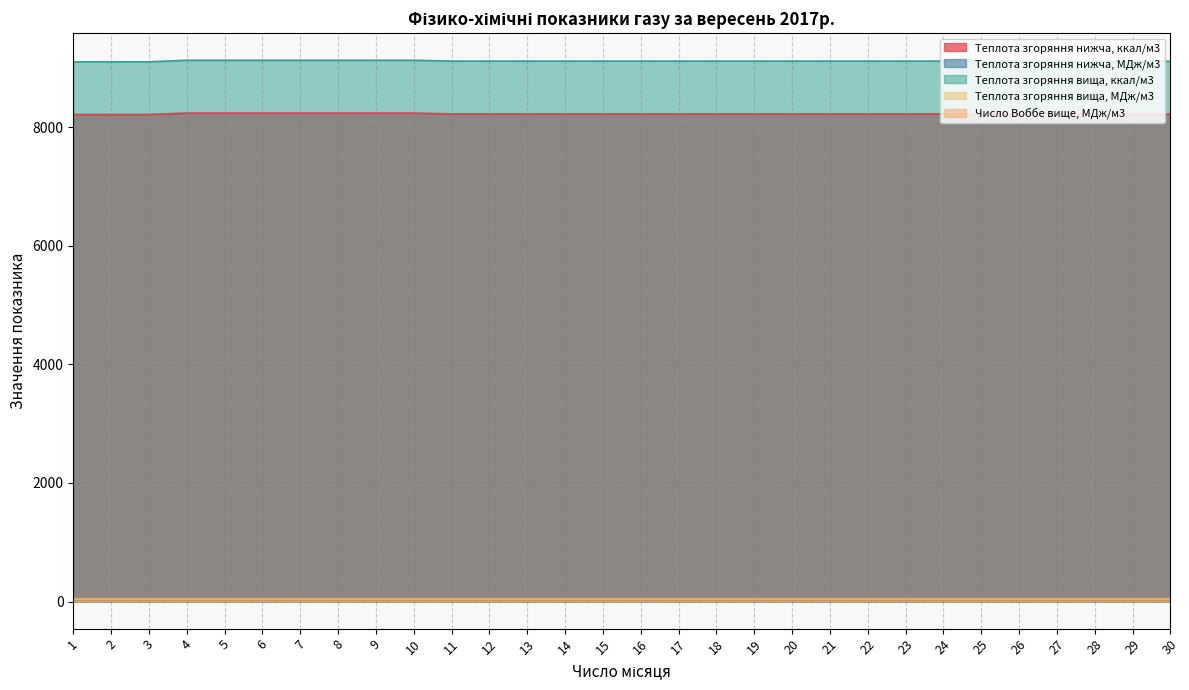

The Теплота згоряння нижча, МДж/м3 series shows 34.4 at 21. True or false?

True